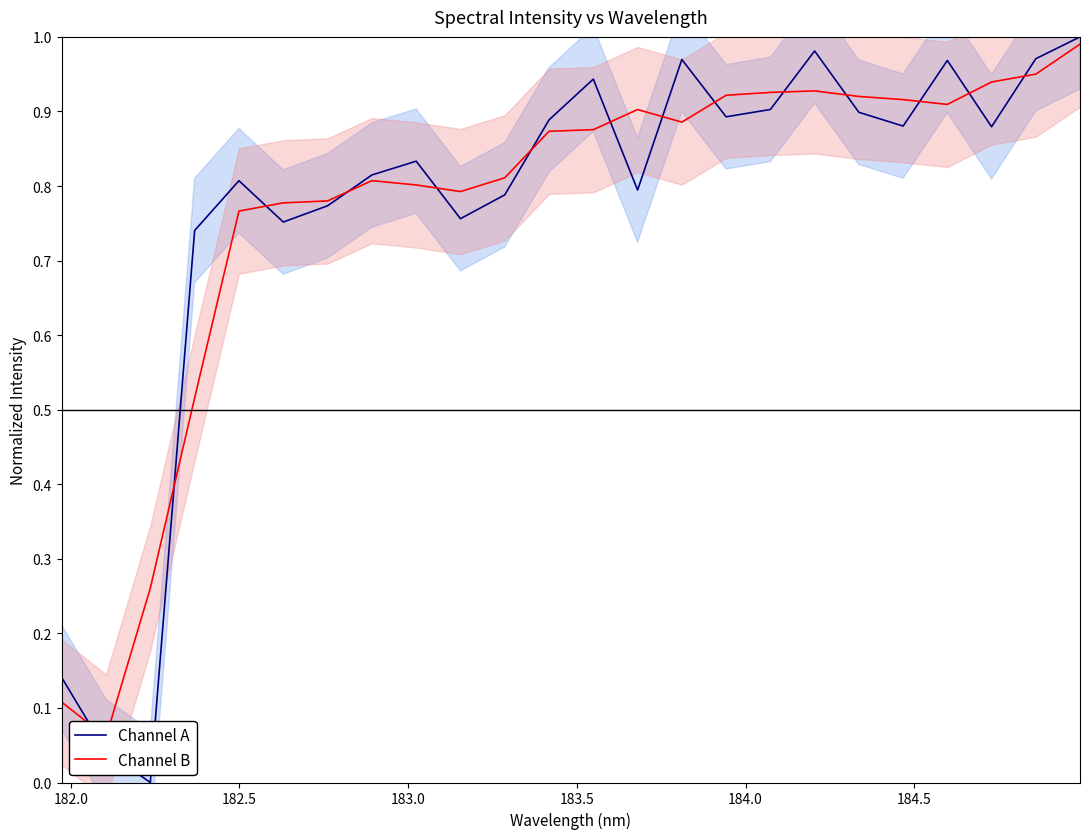

What is the average value of the Channel A series?

0.8